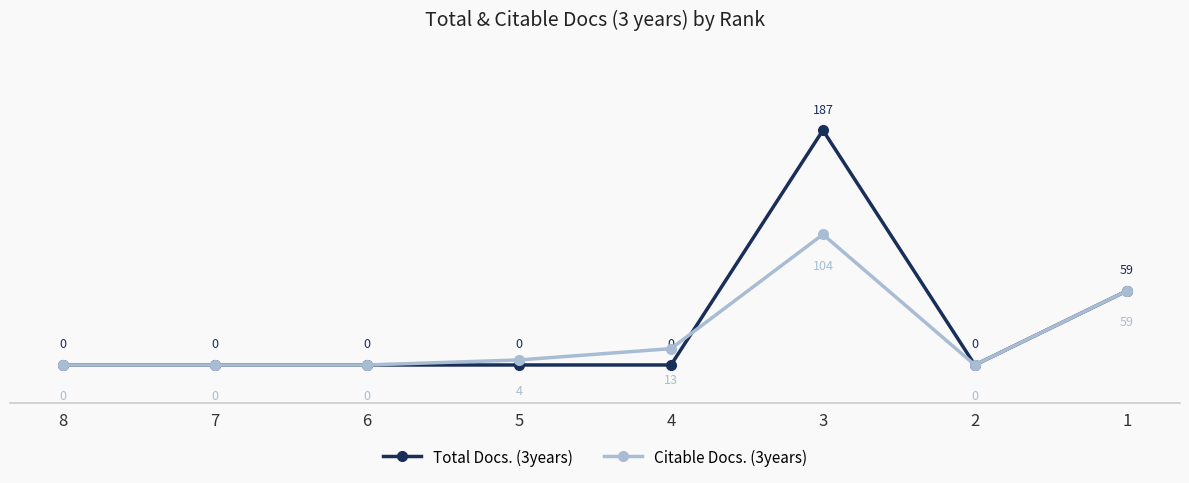

What is the difference between the second highest and second lowest values in the Citable Docs. (3years) series?

59